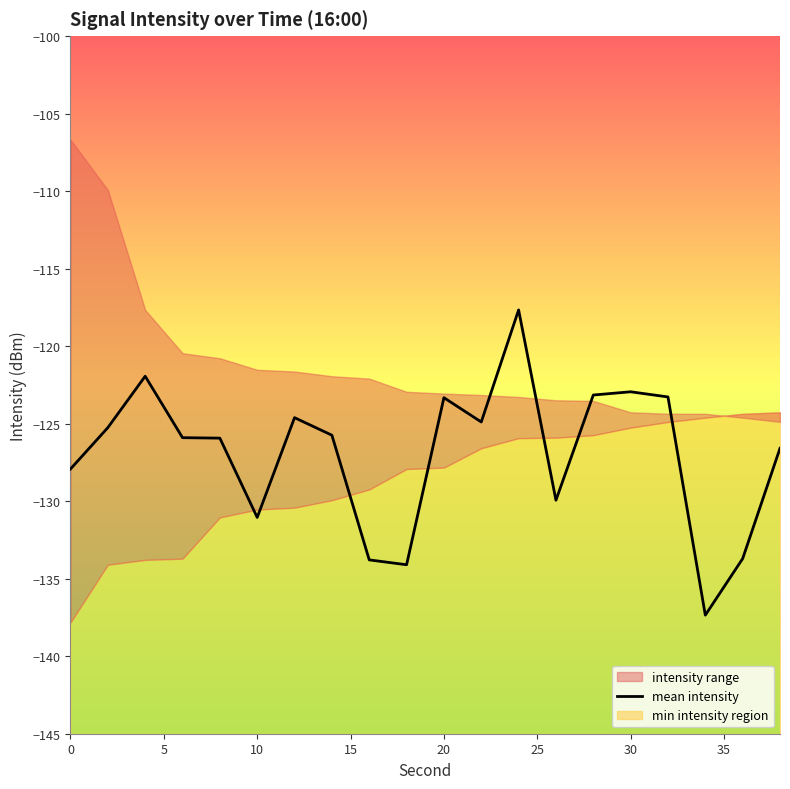

Is it true that mean intensity equals -204.8 at 20?

False